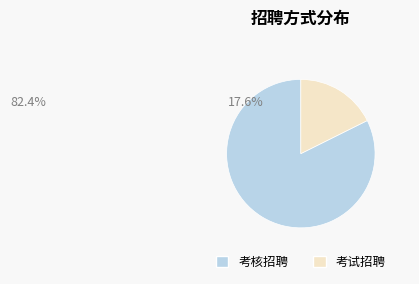

Does 考试招聘 account for over 50% of the chart?

No